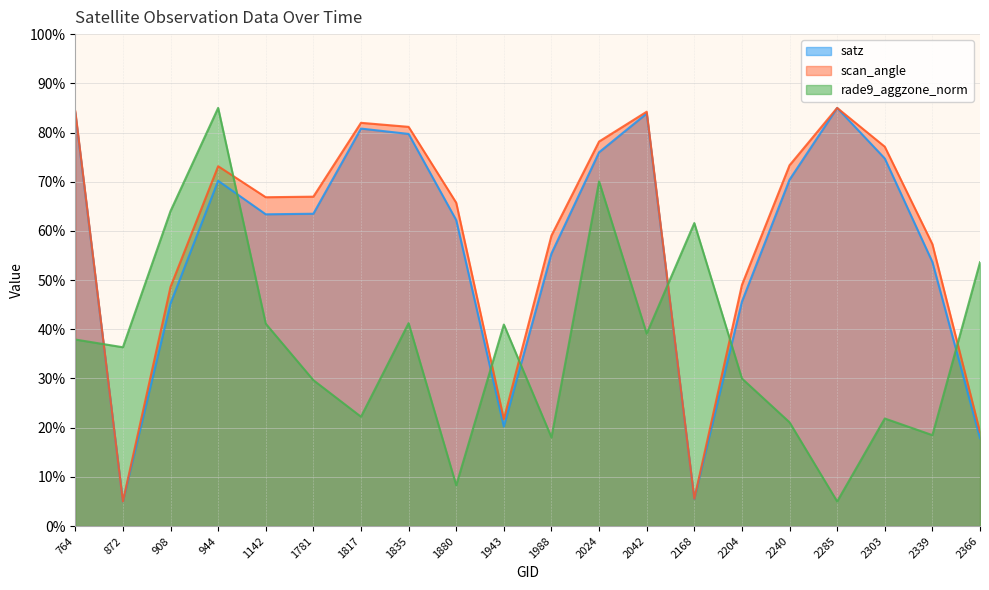

How many data points in satz are above 63?

11